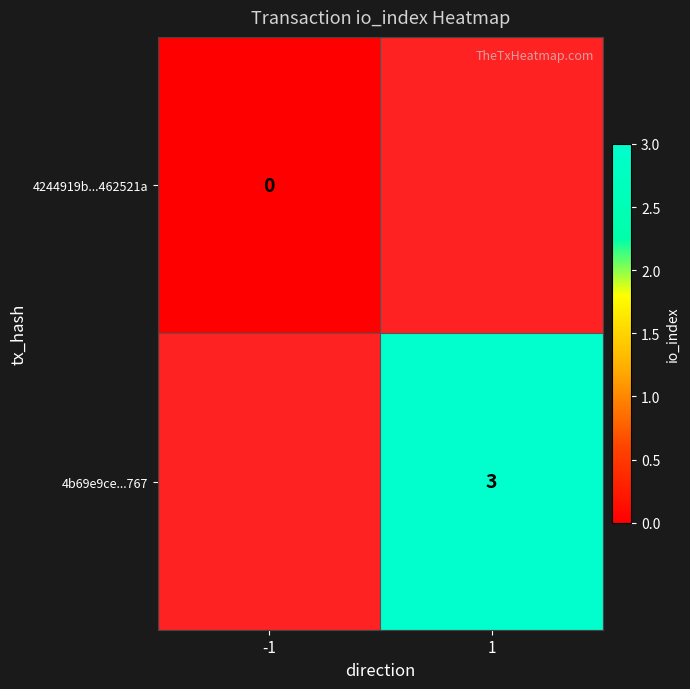

The 4b69e9ce...767 series shows 3 at 1. True or false?

True